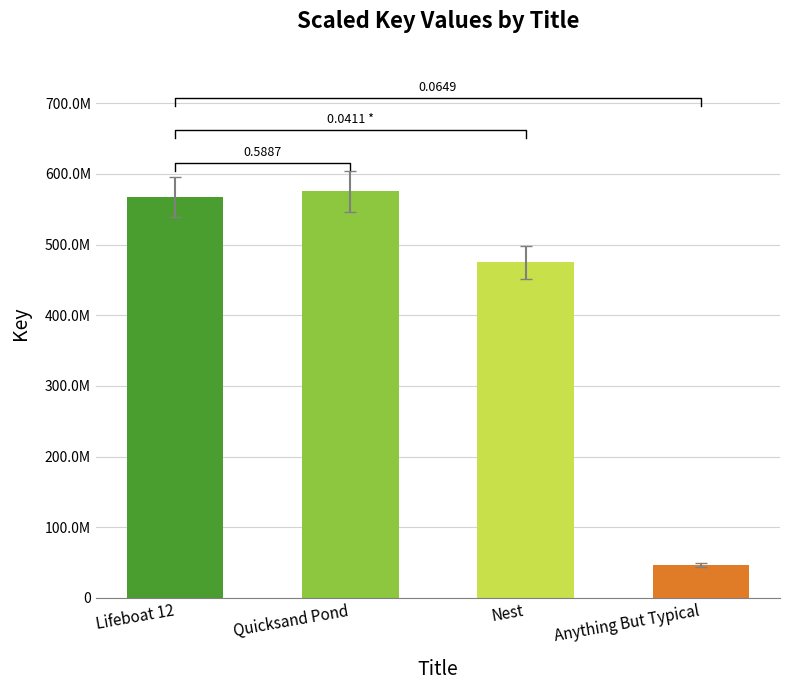

What is the difference between the values at Nest and Anything But Typical?

428235025